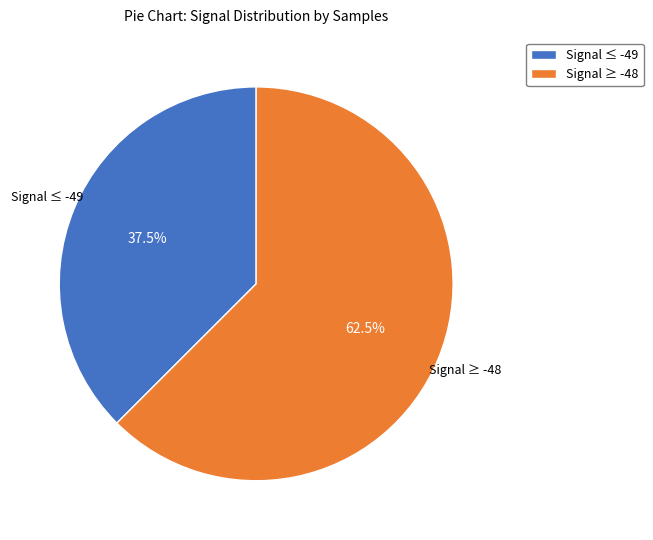

How many slices are in this pie chart?

2